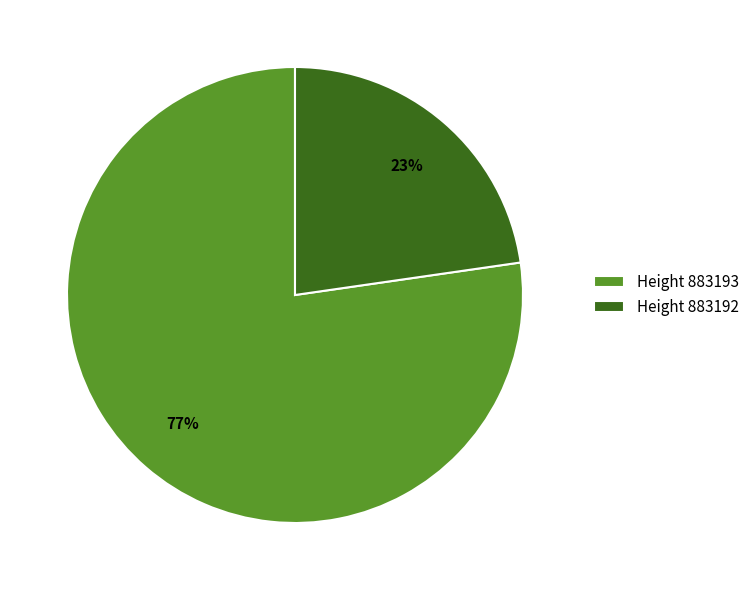

Is there any slice that represents more than half of the pie?

Yes